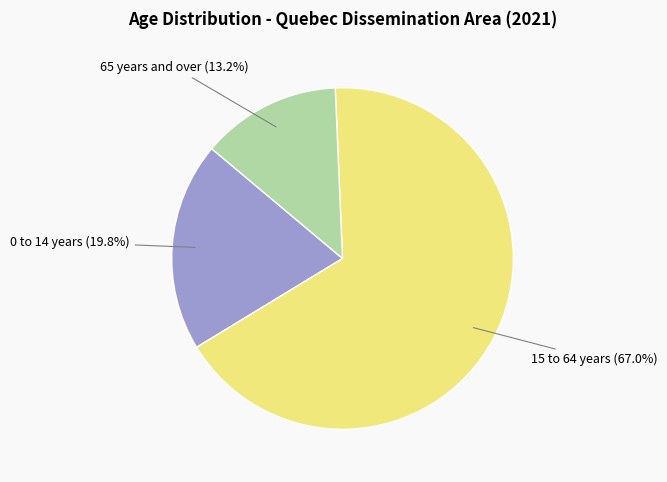

How many slices are in this pie chart?

3